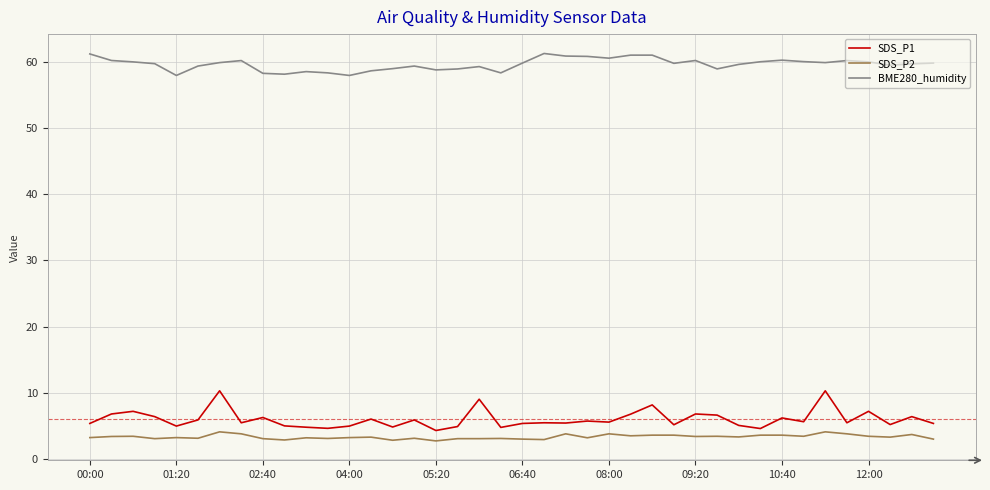

What is the average value of the SDS_P2 series?

3.3